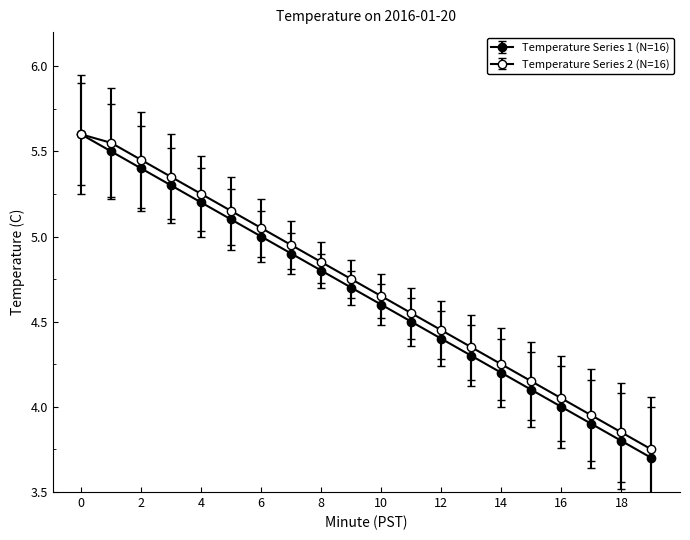

Rank the categories by Temperature Series 1 (N=16) value from highest to lowest.

0, 1, 2, 3, 4, 5, 6, 7, 8, 9, 10, 11, 12, 13, 14, 15, 16, 17, 18, 19